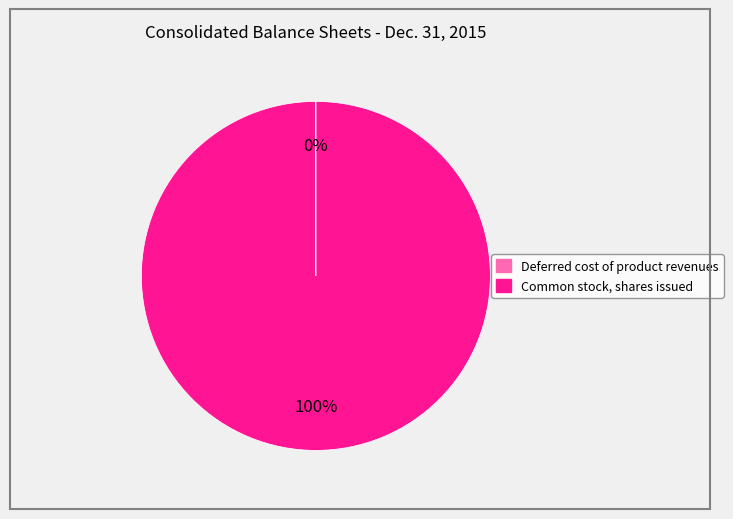

To the nearest percent, what is the average slice percentage?

50%